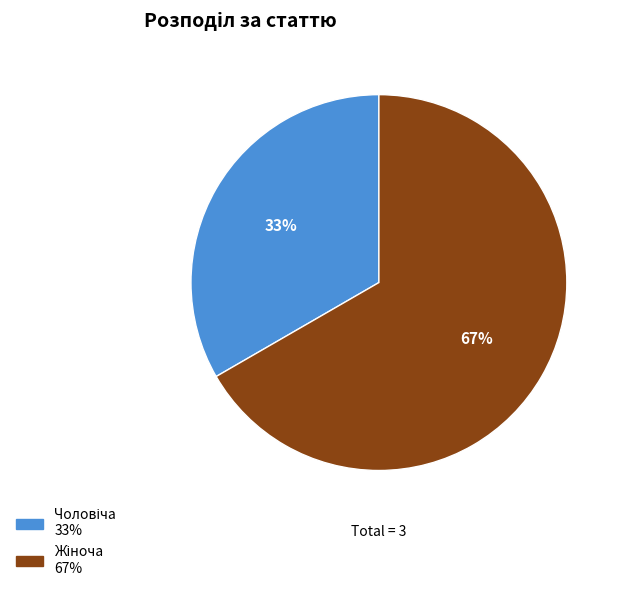

Is there any slice that represents more than half of the pie?

Yes